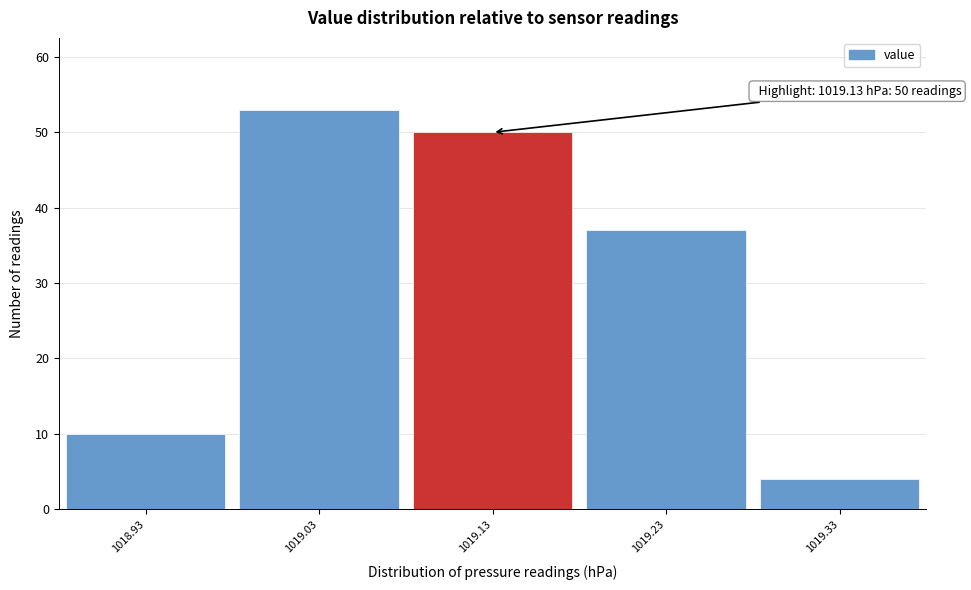

Over which range of the x-axis is the bar tallest?

1018.98 to 1019.08